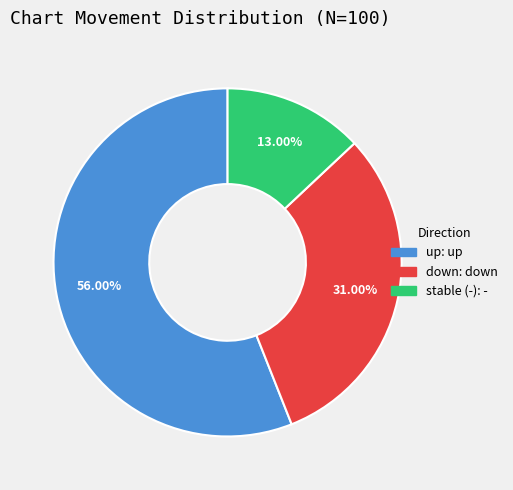

Is there any slice that represents more than half of the pie?

Yes